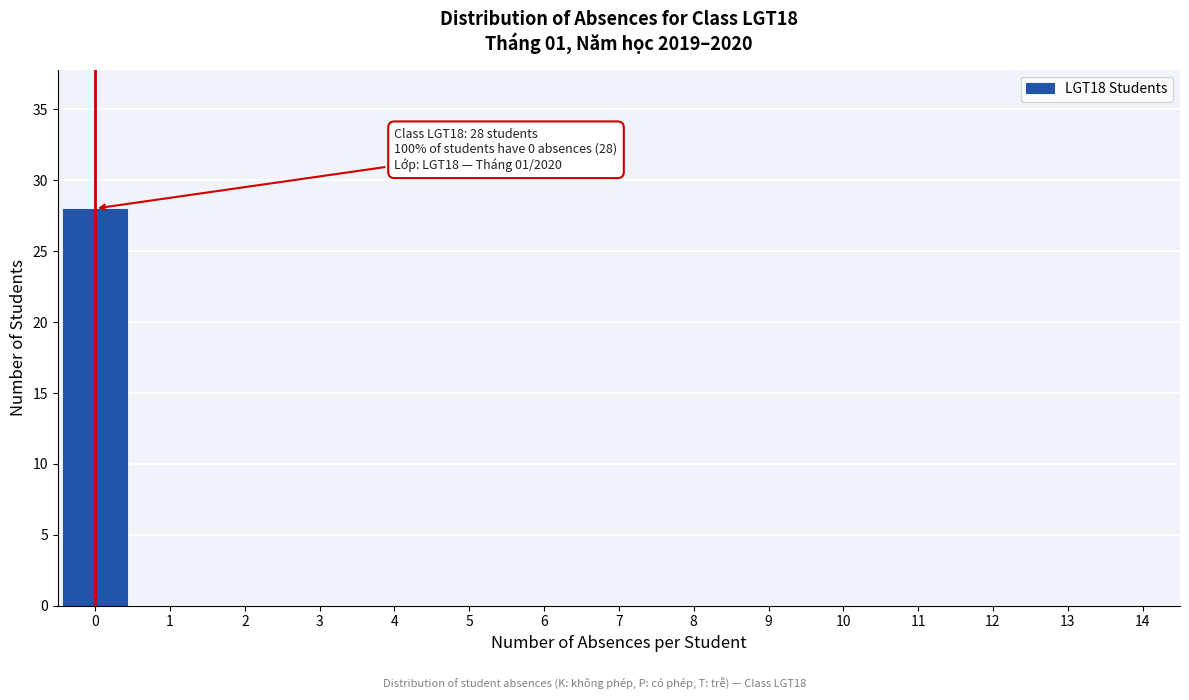

Reading left to right, transcribe all the data shown in this chart.

0=28	1=0	2=0	3=0	4=0	5=0	6=0	7=0	8=0	9=0	10=0	11=0	12=0	13=0	14=0